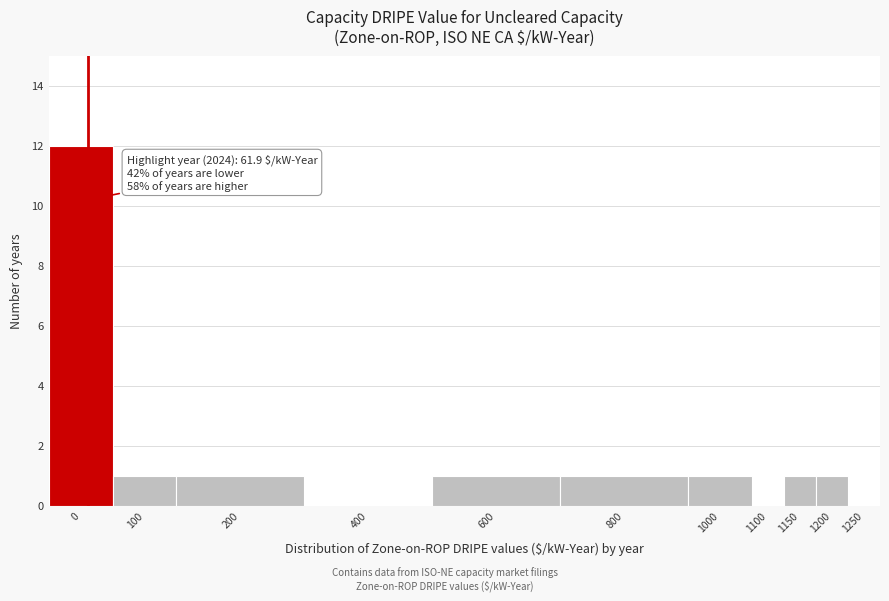

Reading right to left, transcribe all the data shown in this chart.

1250=0	1200=1	1150=1	1100=0	1000=1	800=1	600=1	400=0	200=1	100=1	0=12